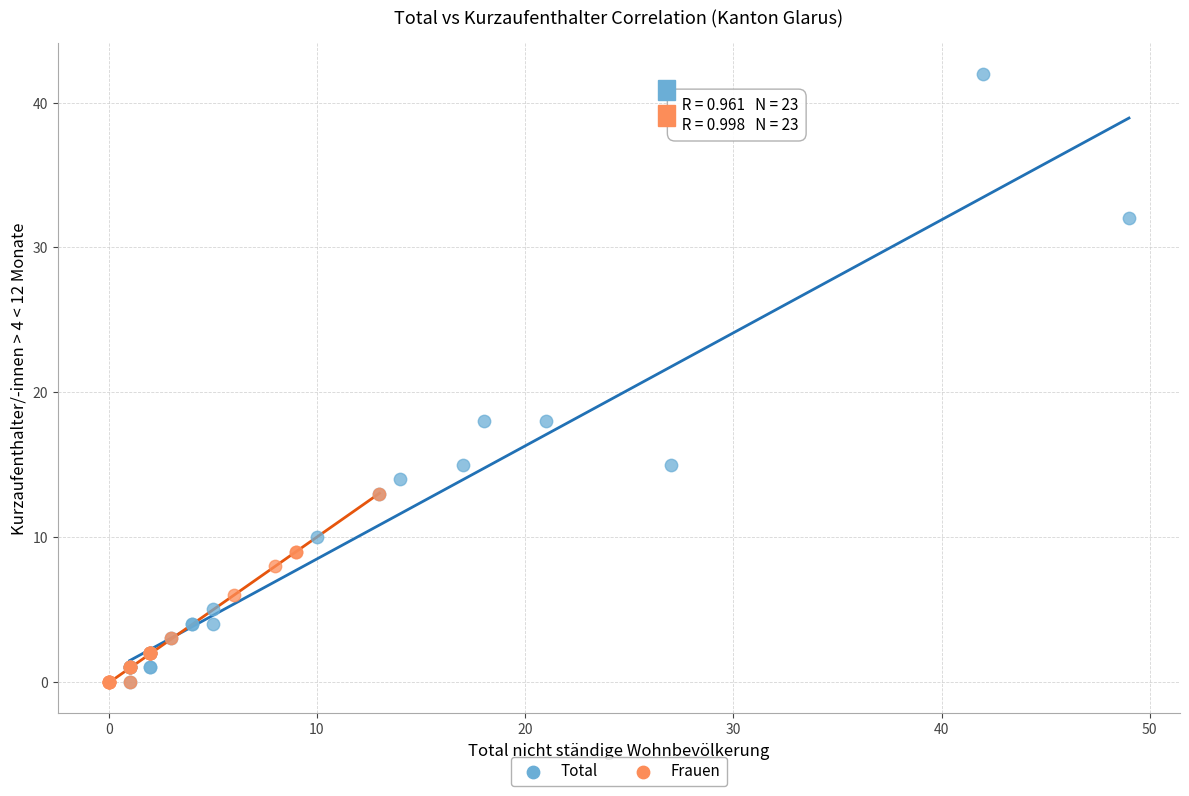

Which series has the largest Y range (max minus min)?

Total